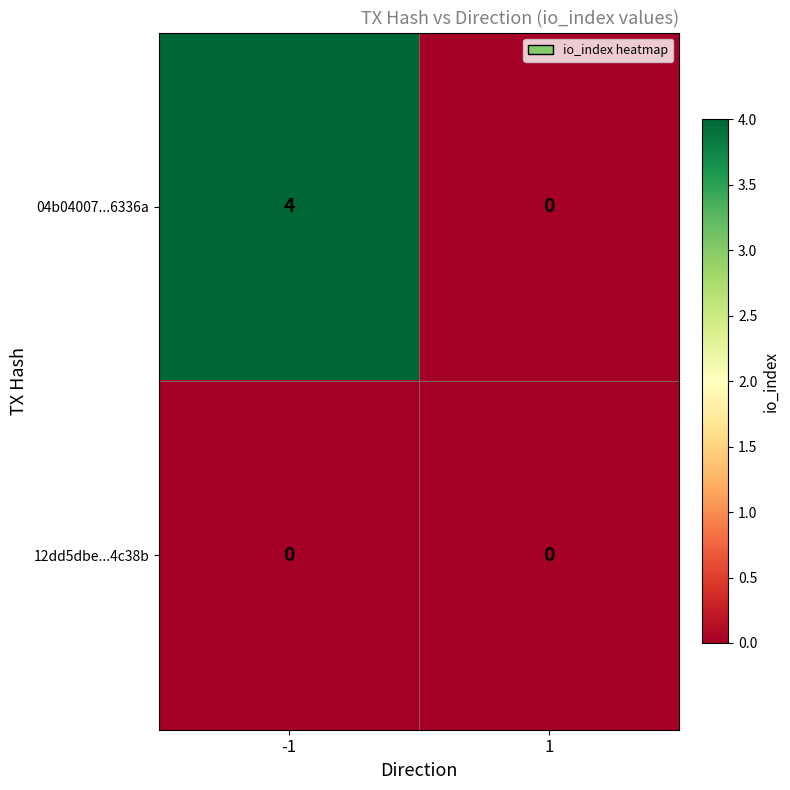

What is the sum of all 04b04007...6336a values?

4